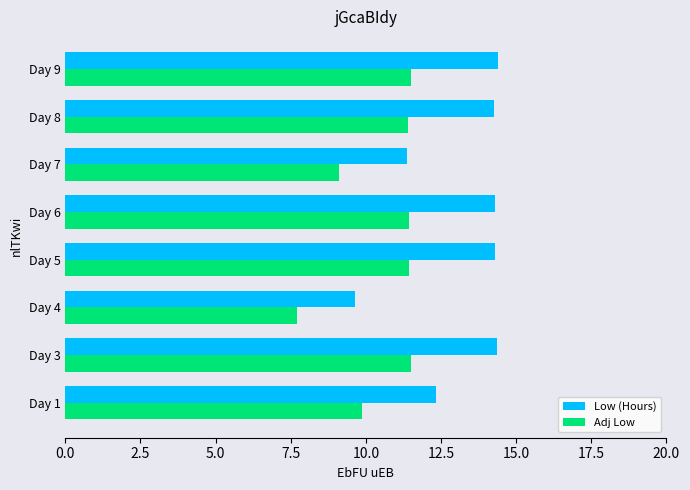

What is the sum of all Adj Low values?

84.0